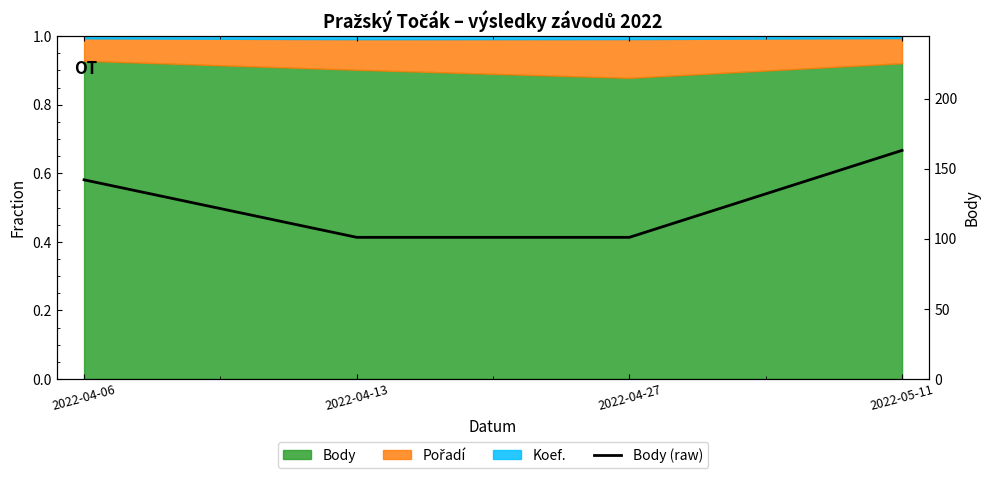

What is the value of the 3rd point from the left?

101